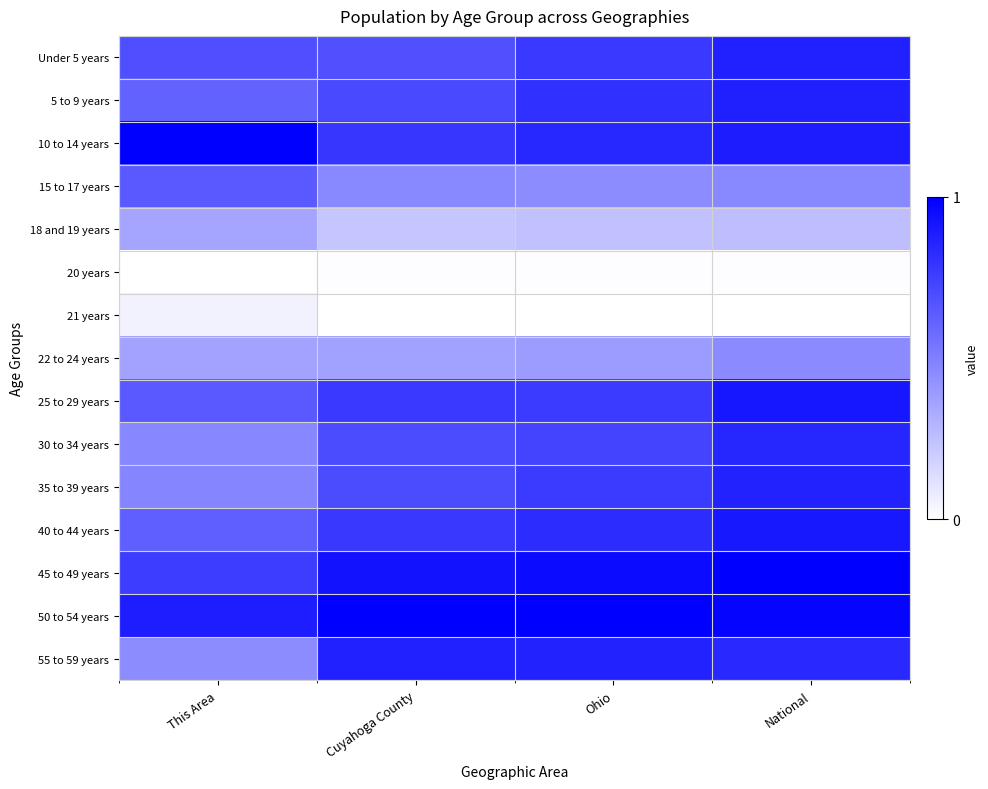

What is the maximum value shown in the chart?

1.0